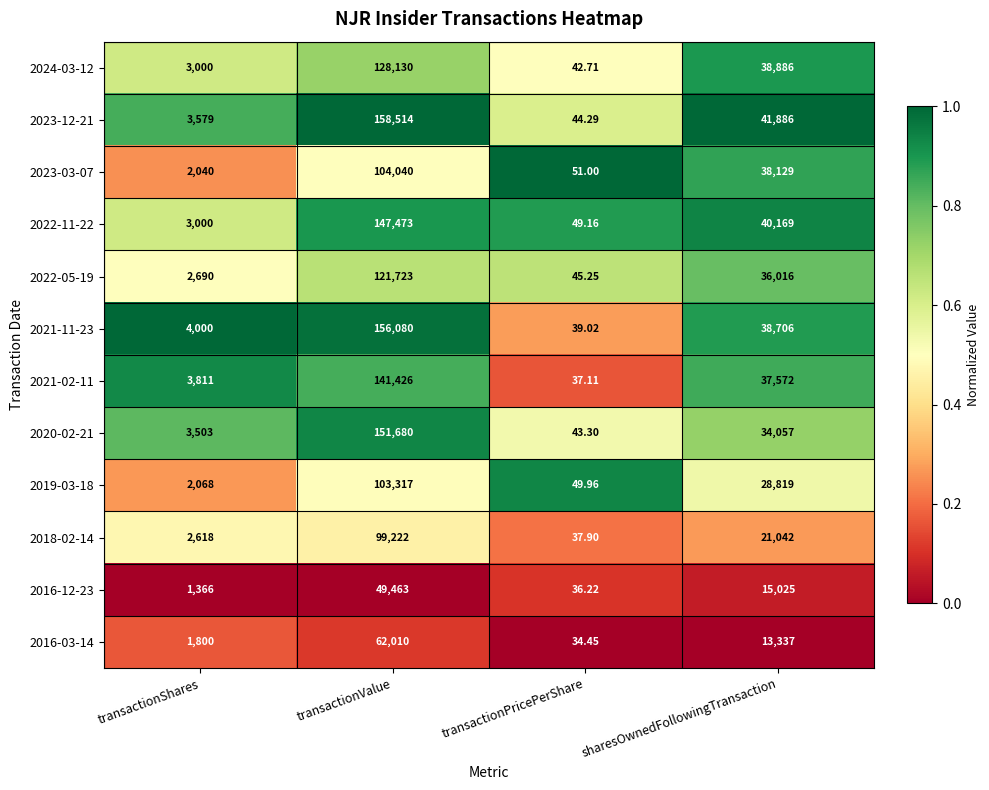

Where does the 2021-02-11 series first go above 37572?

transactionValue